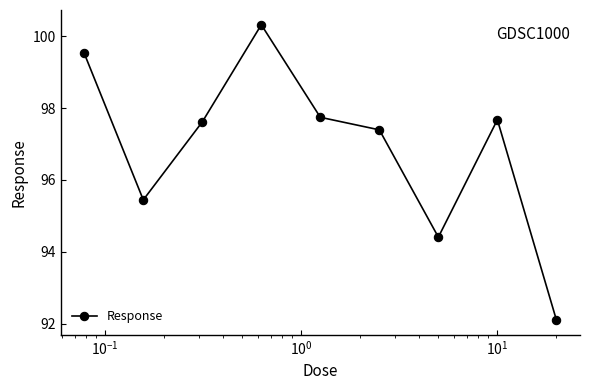

What is the minimum value shown in the chart?

92.1